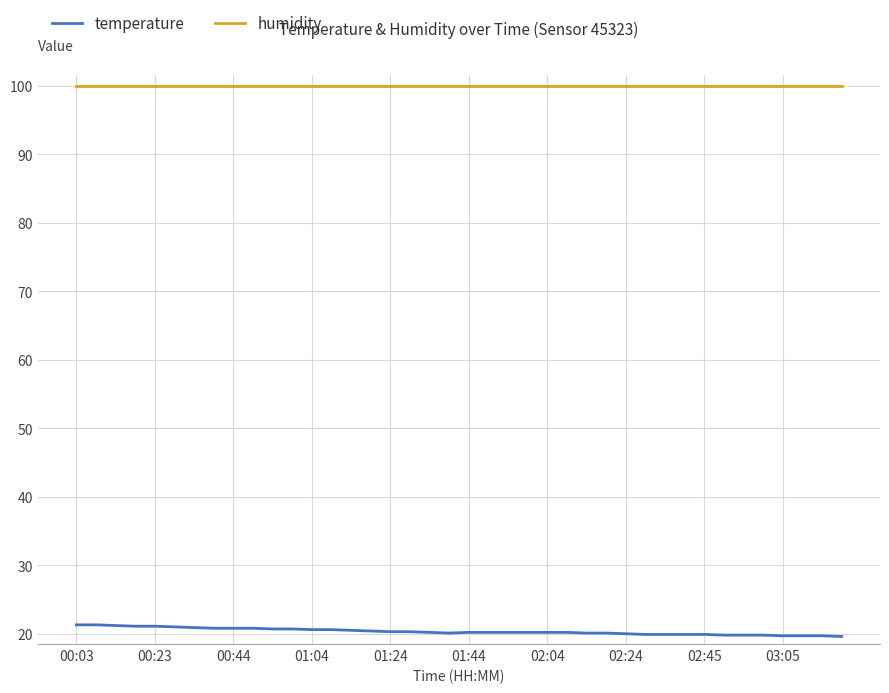

Which series has the largest range (max minus min)?

temperature